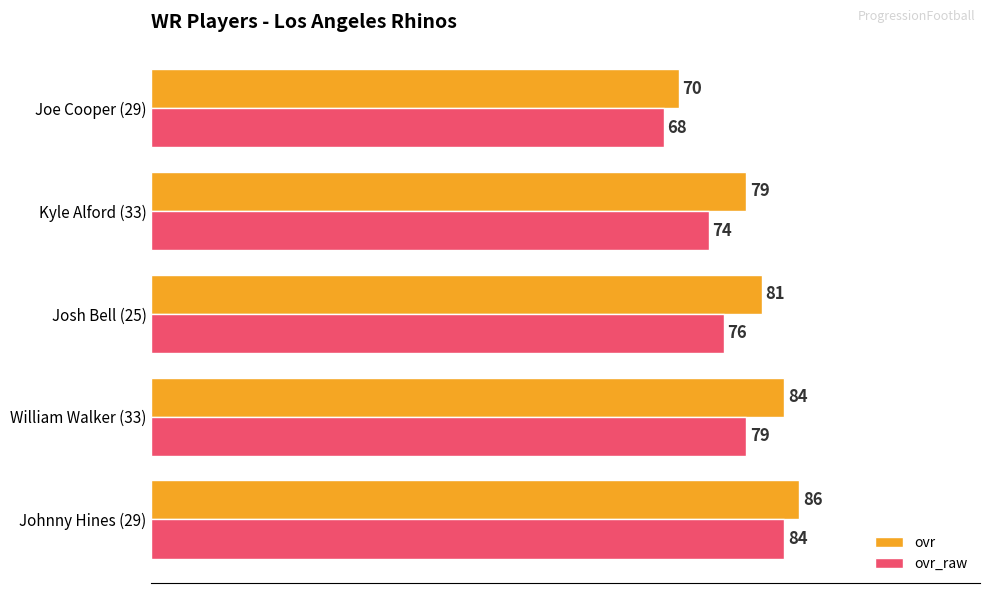

What is the difference between the ovr_raw values at Kyle Alford (33) and William Walker (33)?

5